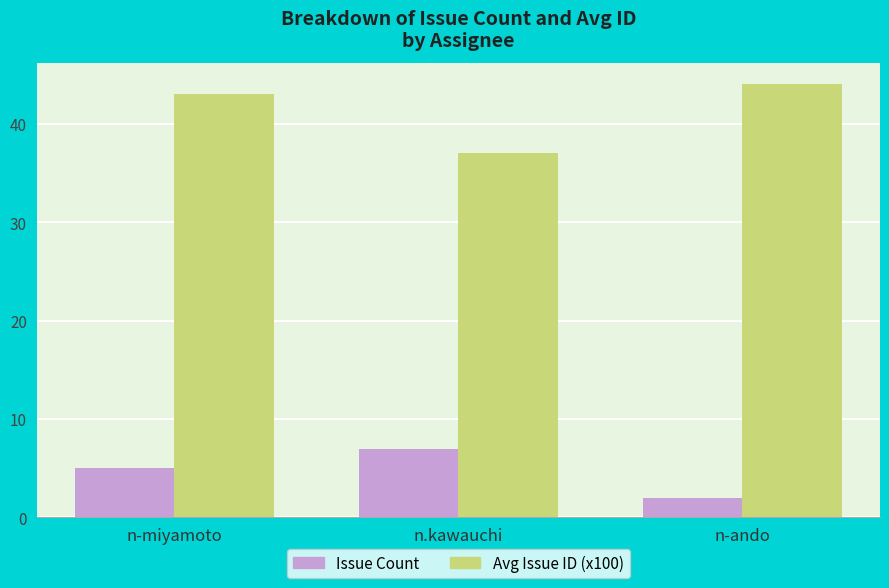

At which category is the sum across all series the highest?

n-miyamoto